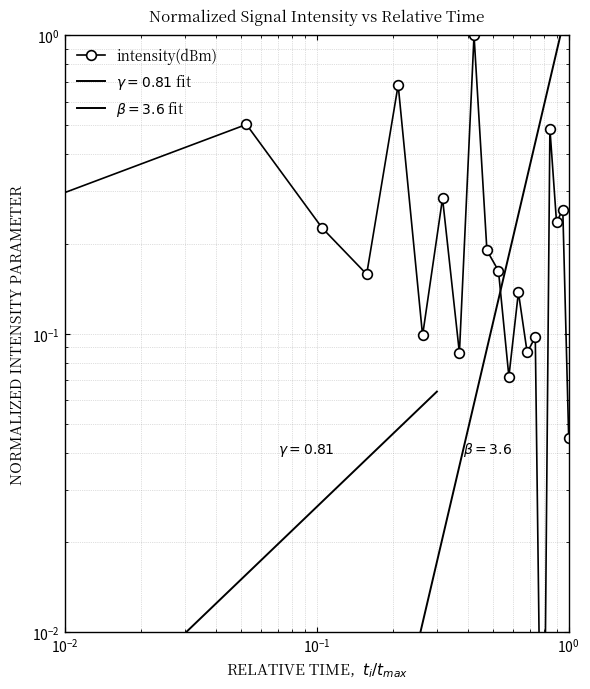

Count the number of categories in the chart.

20